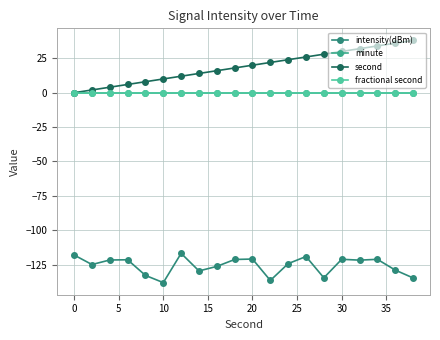

True or false: minute and fractional second cross at least once.

False